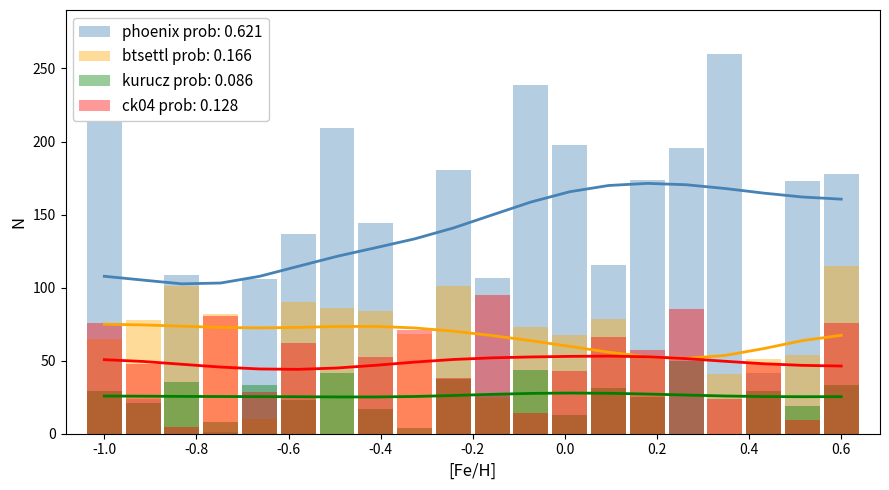

Does the chart contain stacked bars?

No